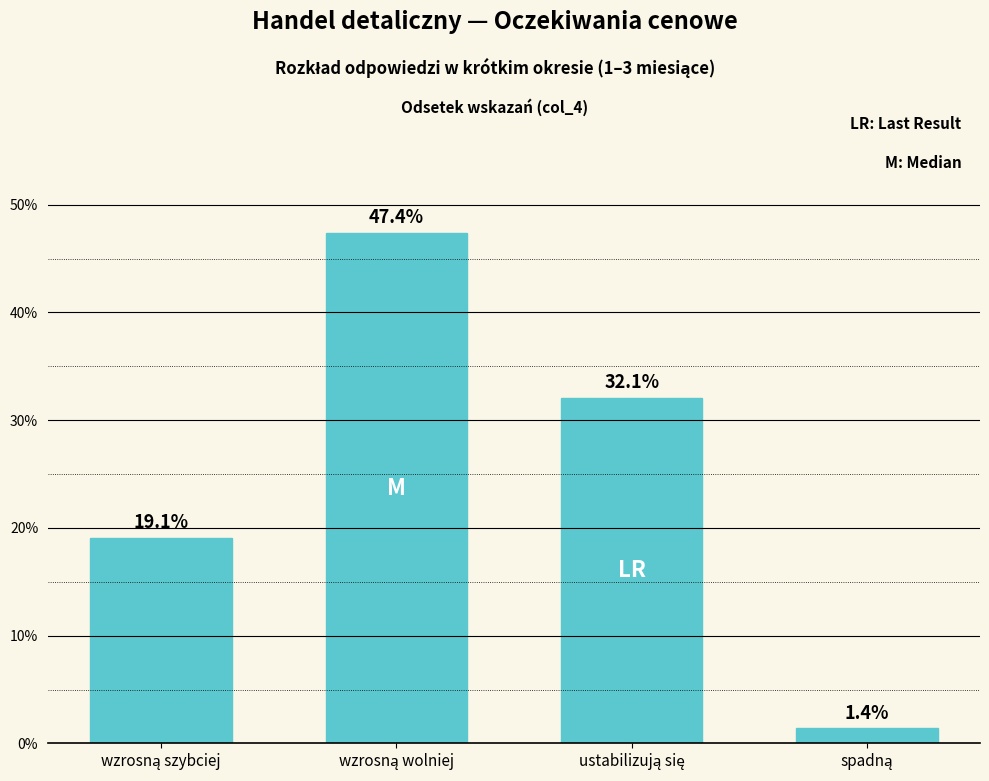

Reading left to right, what are all the values shown in this chart?

19.1	47.4	32.1	1.4